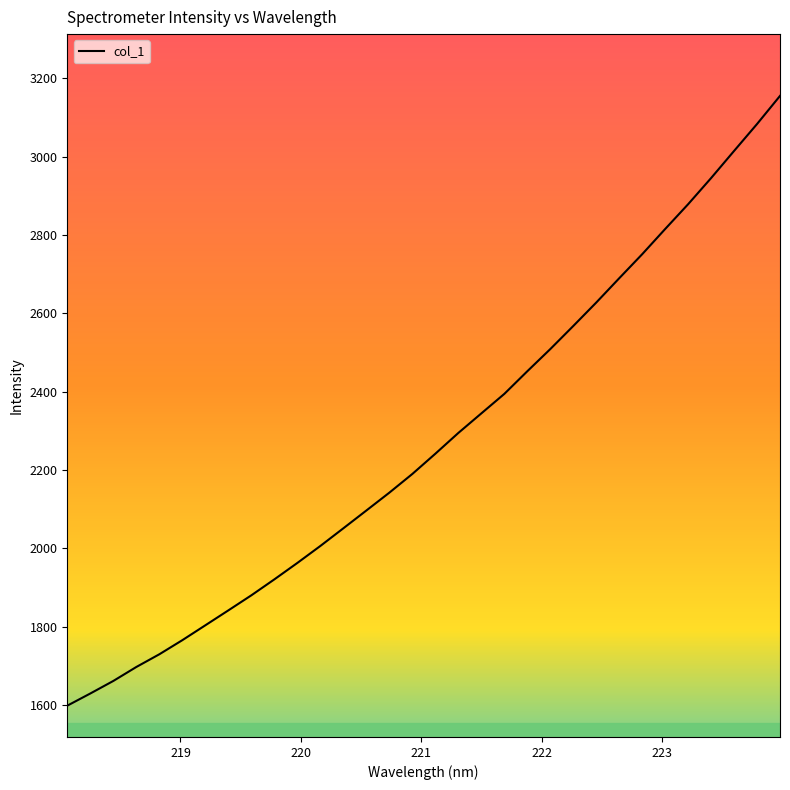

What is the maximum value shown in the chart?

3154.8